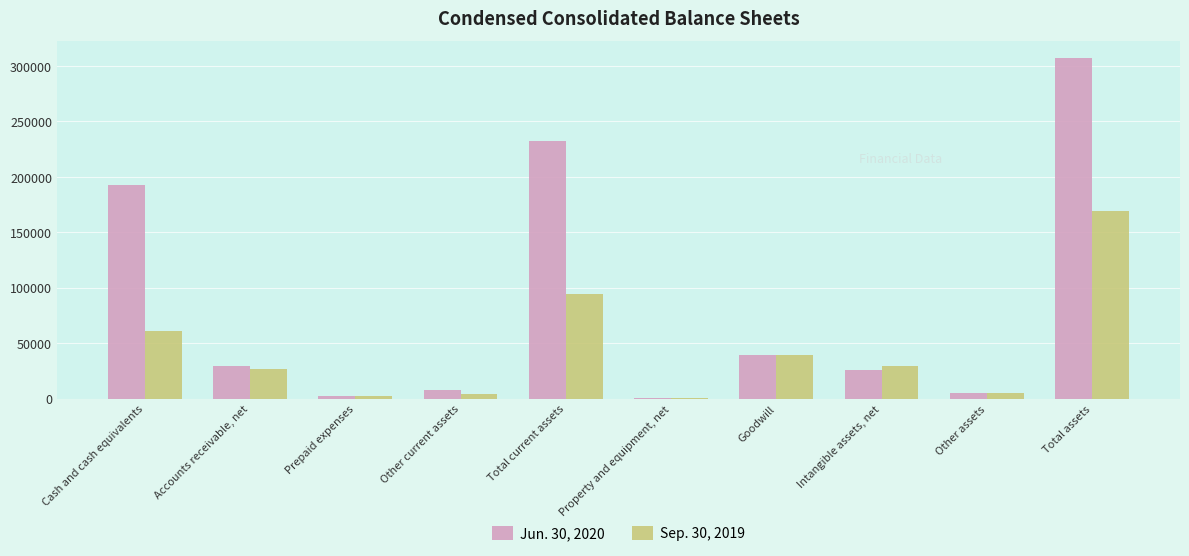

Is the value of Sep. 30, 2019 at Accounts receivable, net greater than the value of Jun. 30, 2020 at Property and equipment, net?

Yes